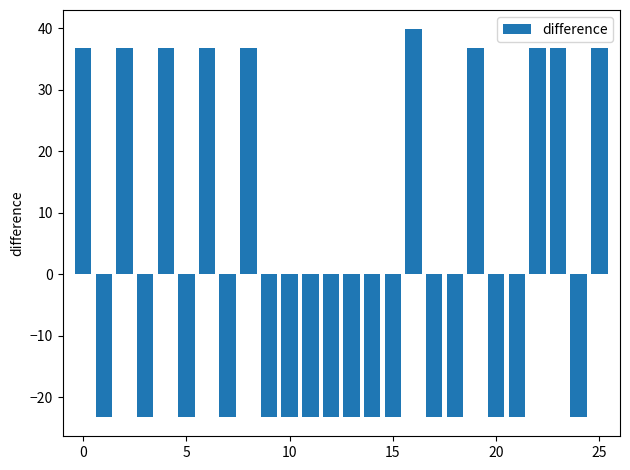

How many values are below -23?

16